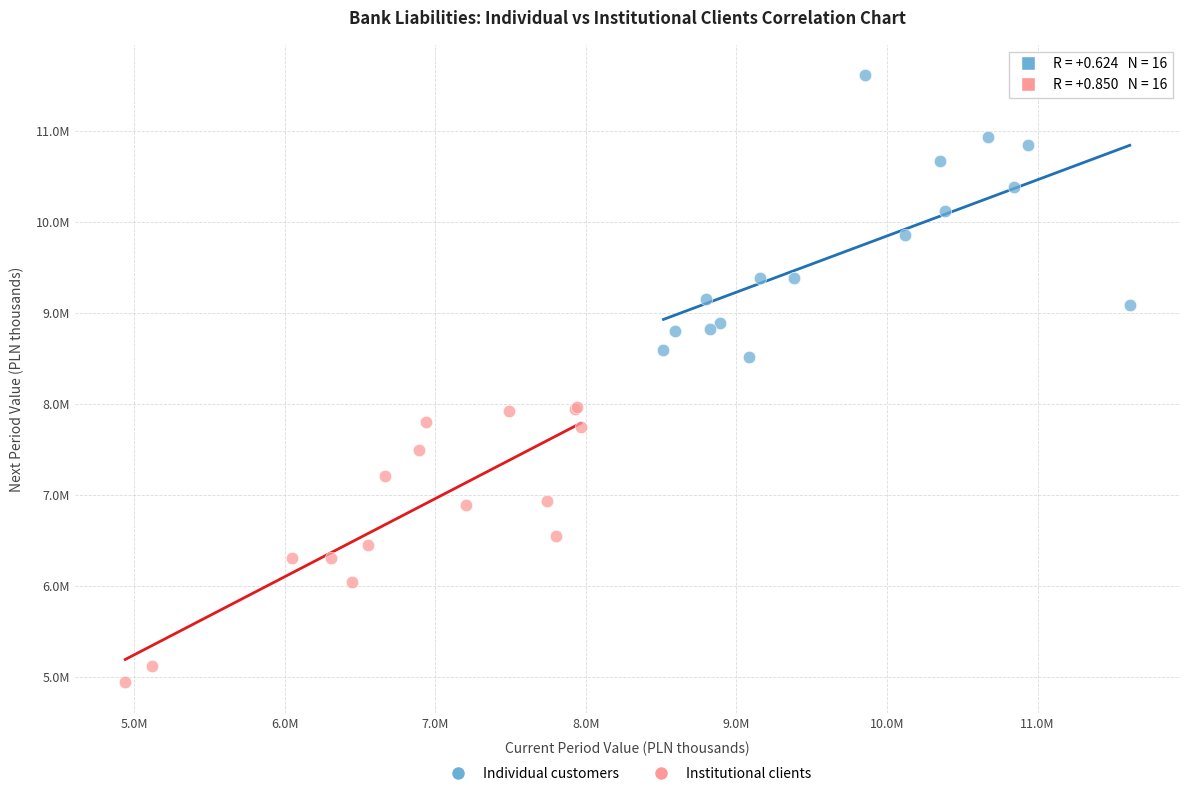

Which series reaches the minimum Y coordinate?

Institutional clients